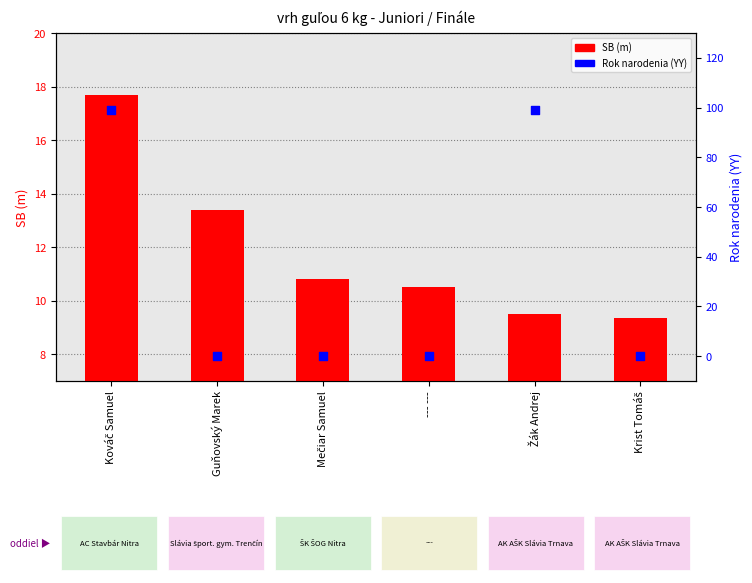

What is the total value across all series at --- ---?

10.5